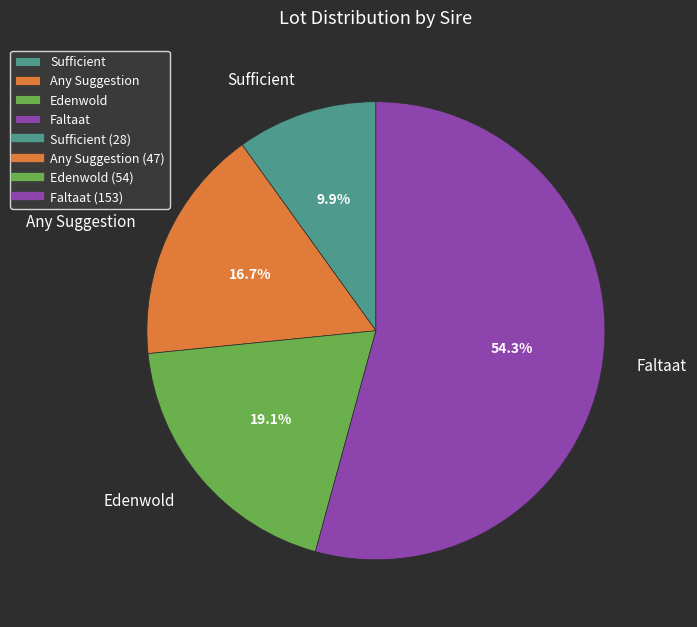

To the nearest percent, what is the difference between the largest and smallest slice percentages?

44%